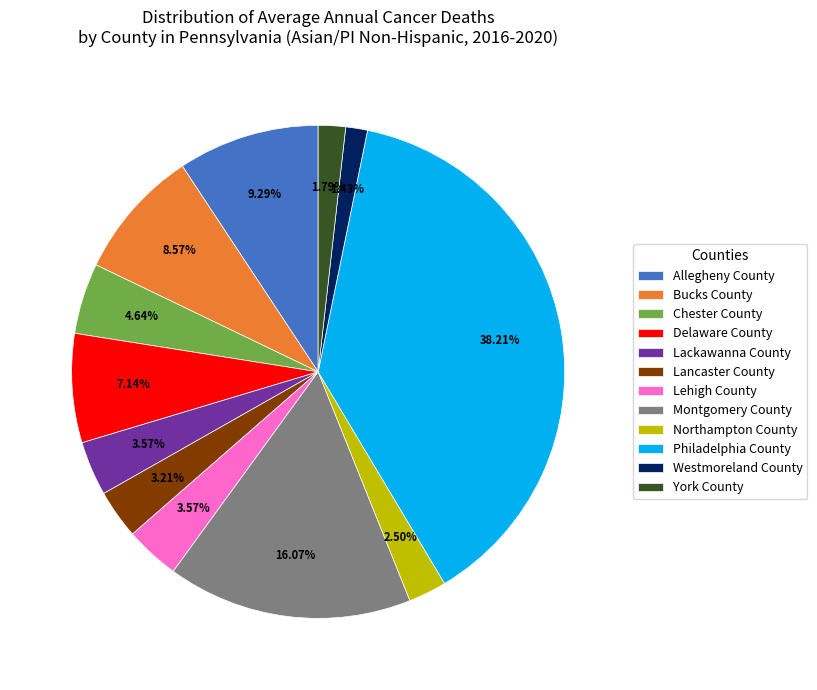

What portion of the pie excludes Philadelphia County?

61.8%